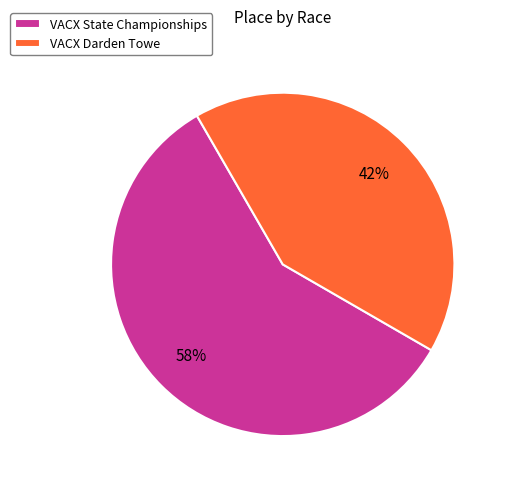

To the nearest percent, what is the combined percentage of VACX State Championships and VACX Darden Towe?

100%